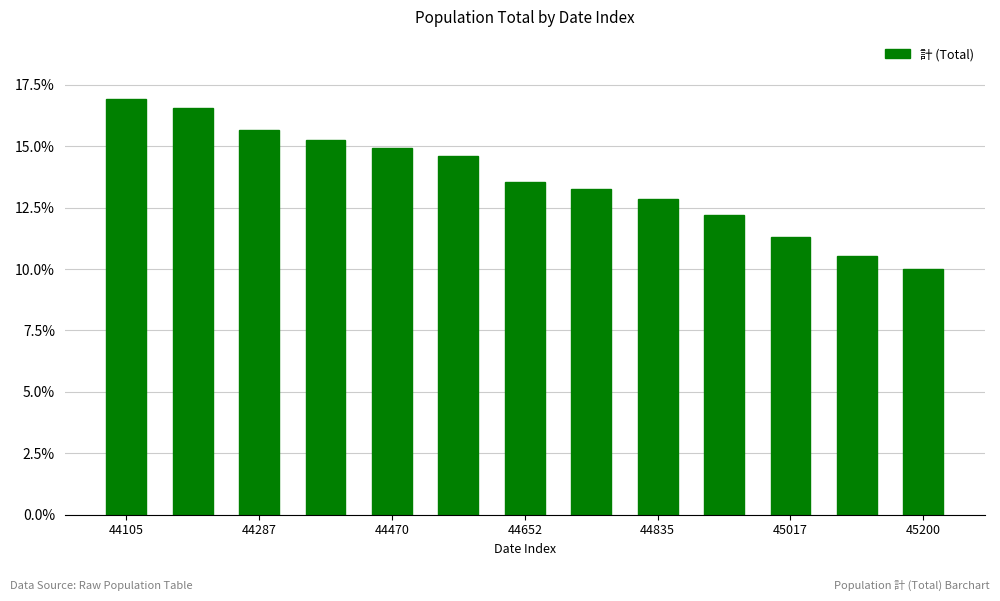

How many bars are there in total?

13